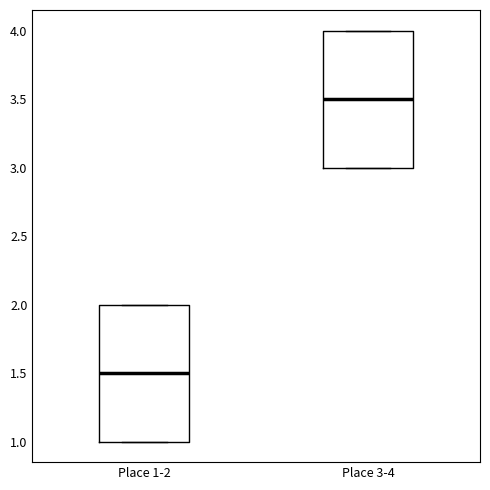

Reading left to right, transcribe this box plot: for each box, give where its median line is, the range the box spans, and where its two whiskers end, as read against the y-axis. The values are not printed on the chart, so give them approximately, as read against the axis.

Place 1-2: median 1.5, box 1.0 to 2.0, whiskers 1.0 to 2.0
Place 3-4: median 3.5, box 3.0 to 4.0, whiskers 3.0 to 4.0